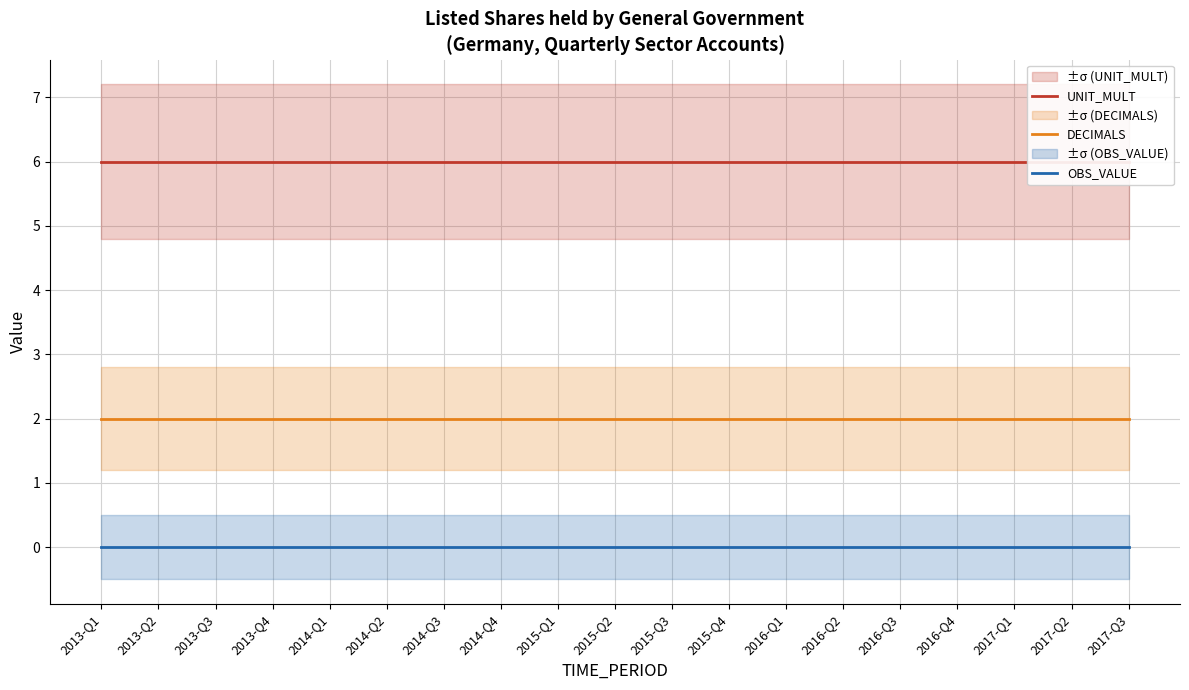

Rank the series at 2016-Q3 from lowest to highest value.

OBS_VALUE, DECIMALS, UNIT_MULT